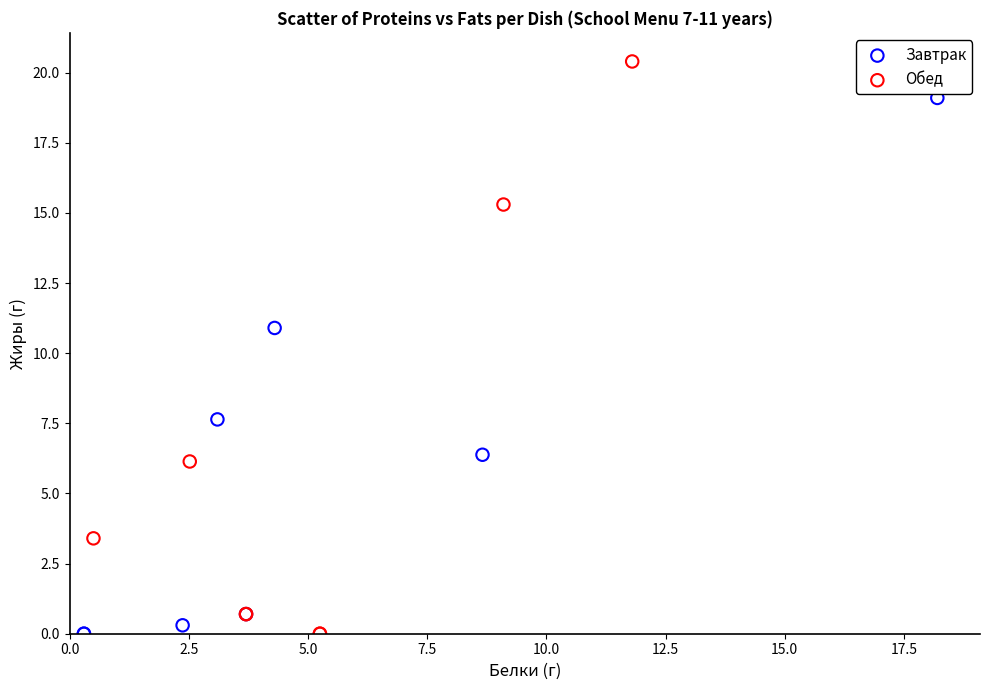

Which series has the largest Y range (max minus min)?

Обед